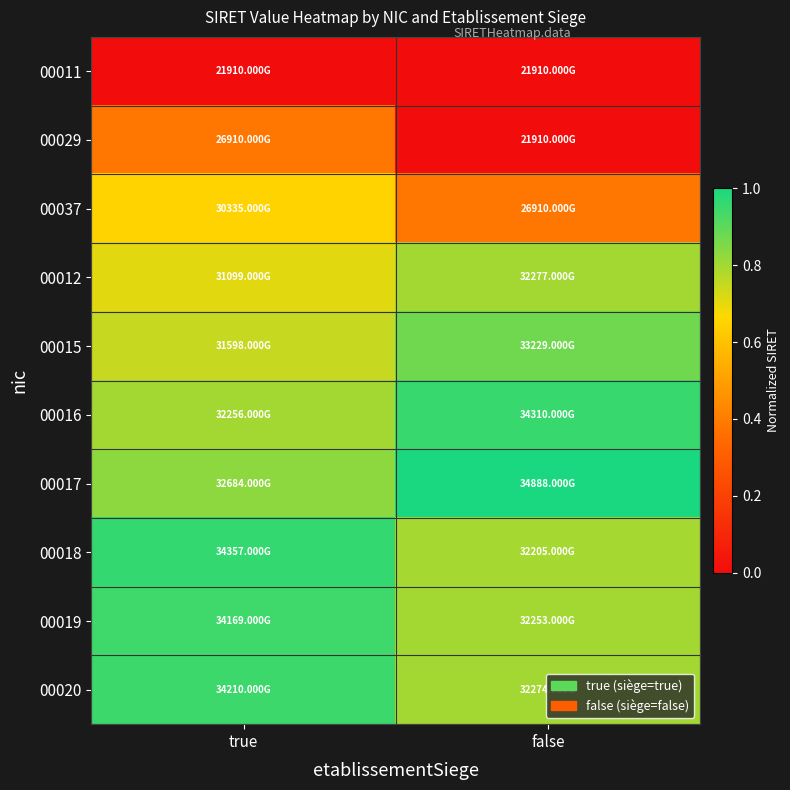

What is the spread (max minus min) of values at true?

1.0